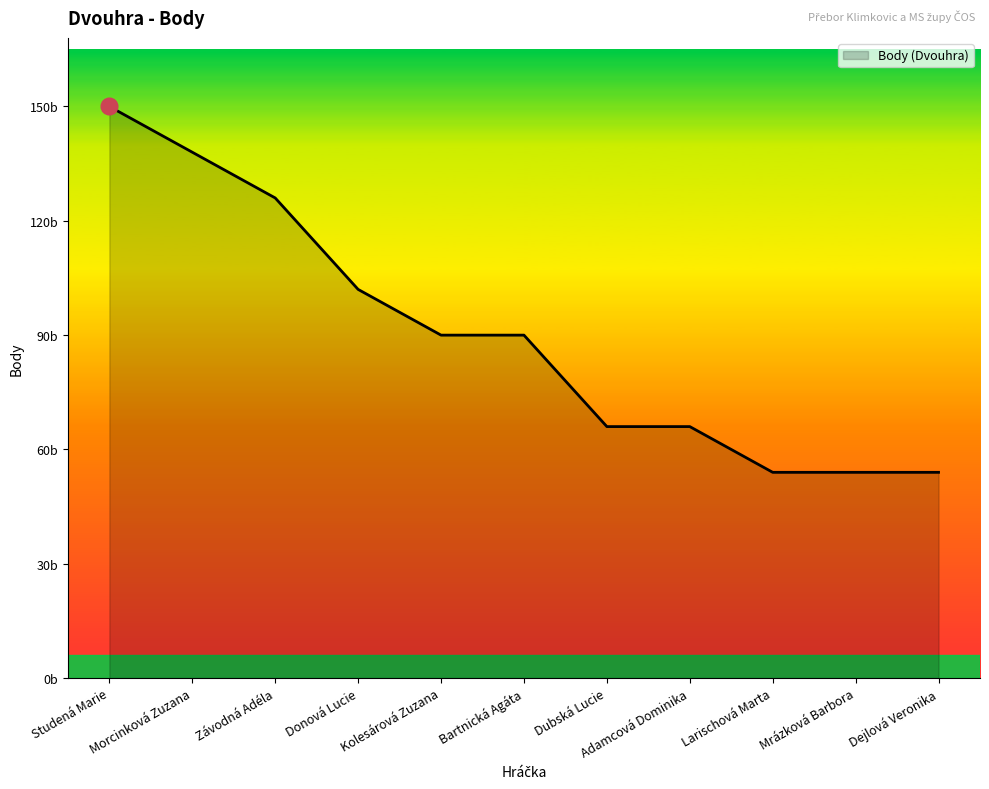

What is the label of the 5th point from the left?

Kolesárová Zuzana